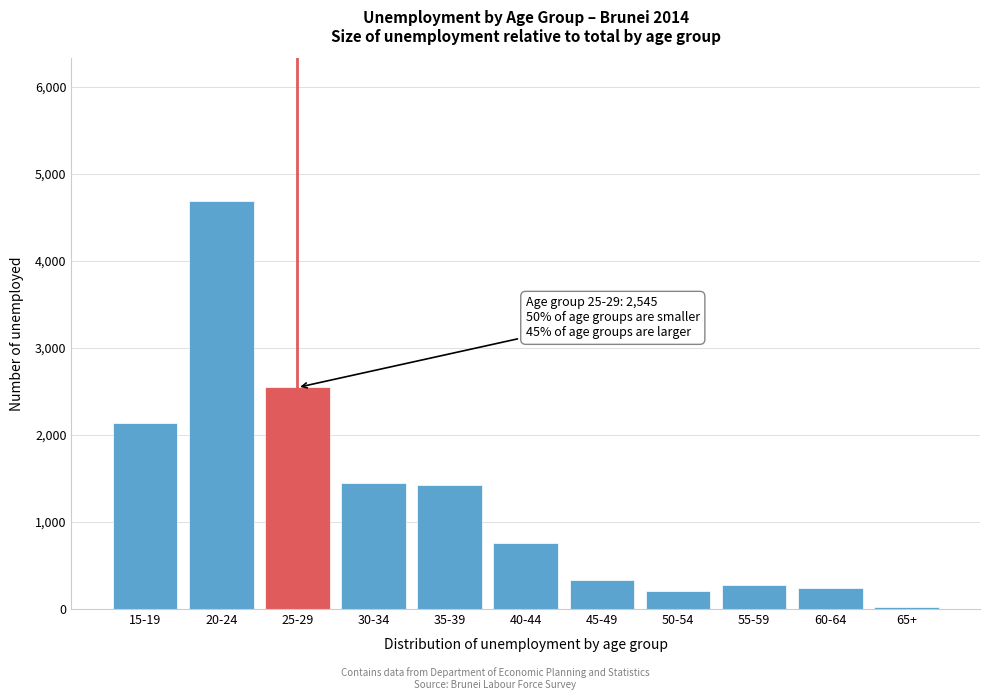

What is the label of the 6th bar from the right?

40-44